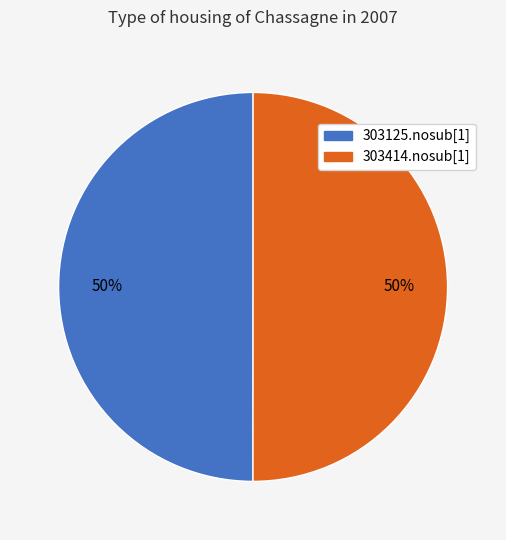

Combined, do 303125.nosub[1] and 303414.nosub[1] account for over 50%?

Yes